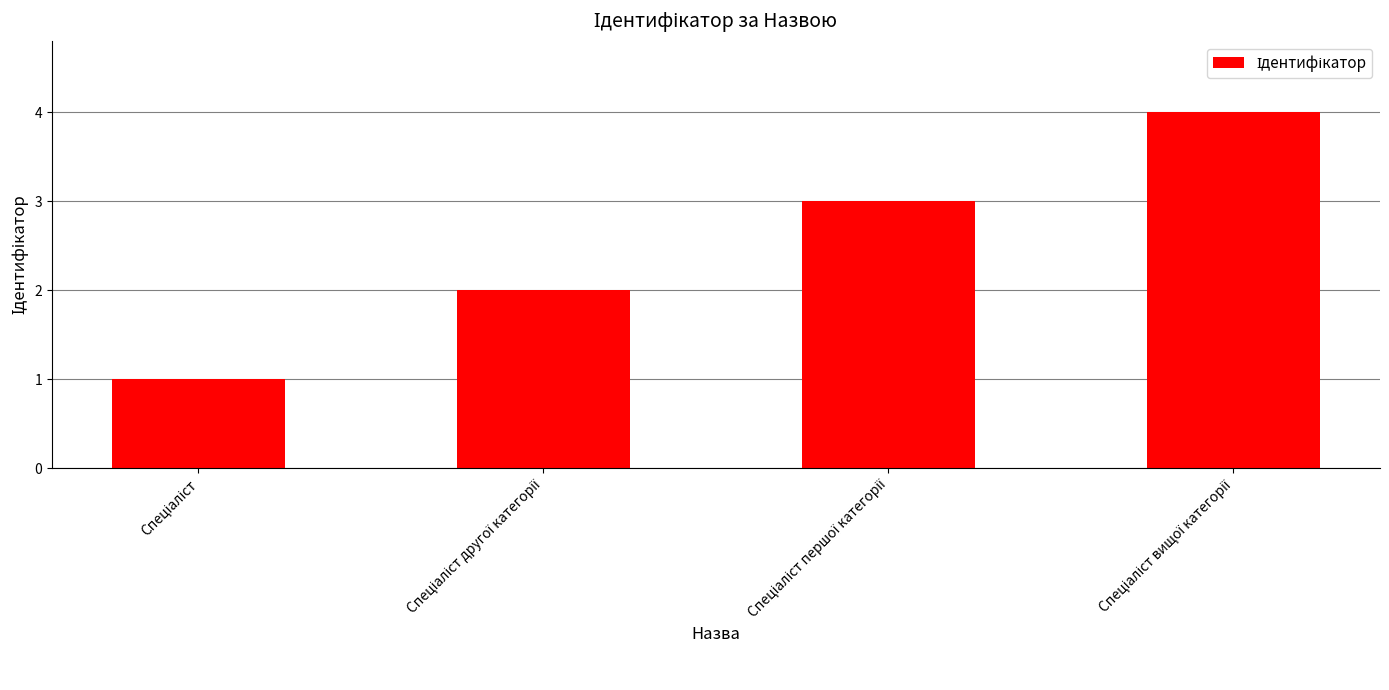

What is the maximum value shown in the chart?

4